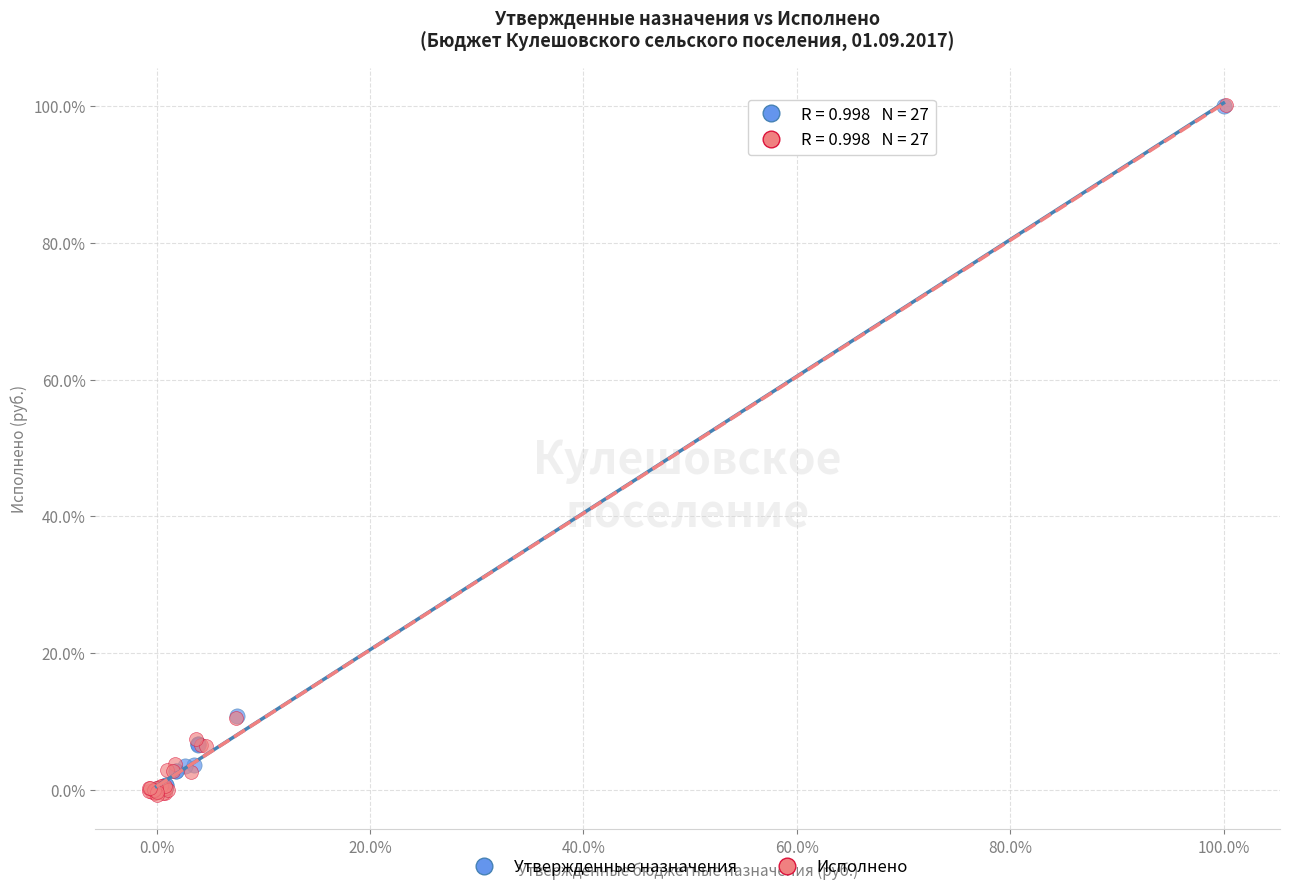

What are all the series names shown in the legend?

Утвержденные назначения, Исполнено